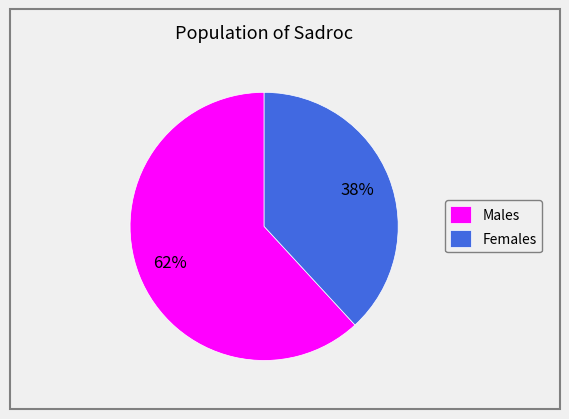

Which category has the smallest portion of the pie?

Females